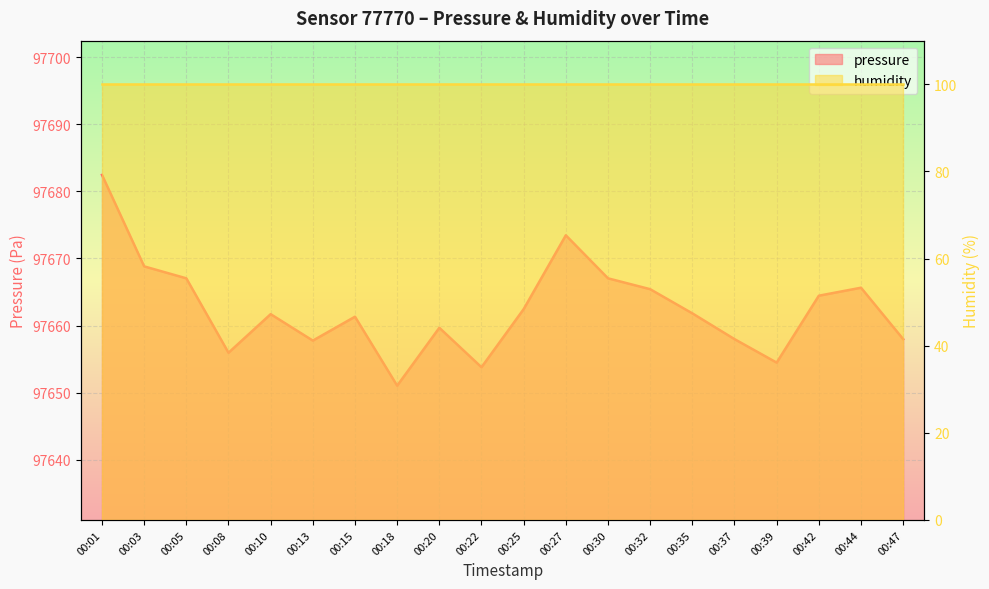

List the labels in order of value, smallest first.

00:18, 00:22, 00:39, 00:08, 00:13, 00:37, 00:47, 00:20, 00:15, 00:10, 00:35, 00:25, 00:42, 00:32, 00:44, 00:05, 00:30, 00:03, 00:27, 00:01